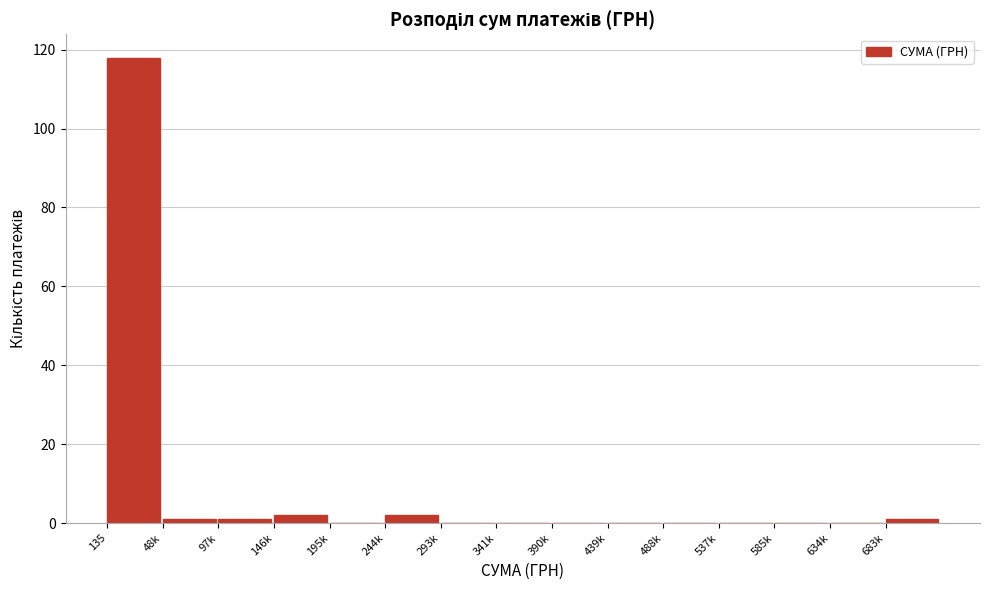

Reading right to left, what are all the values shown in this chart?

683k=1	634k=0	585k=0	537k=0	488k=0	439k=0	390k=0	341k=0	293k=0	244k=2	195k=0	146k=2	97k=1	48k=1	135=118